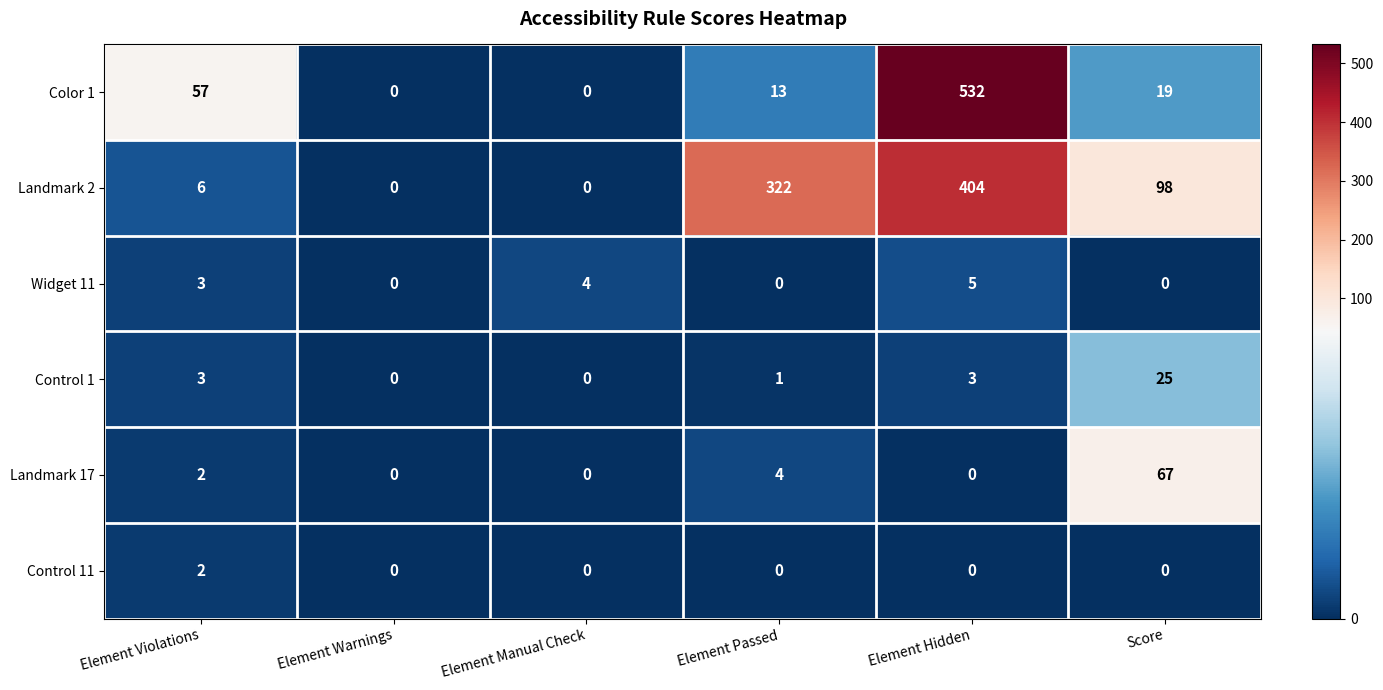

Which series has the largest total across all categories?

Landmark 2